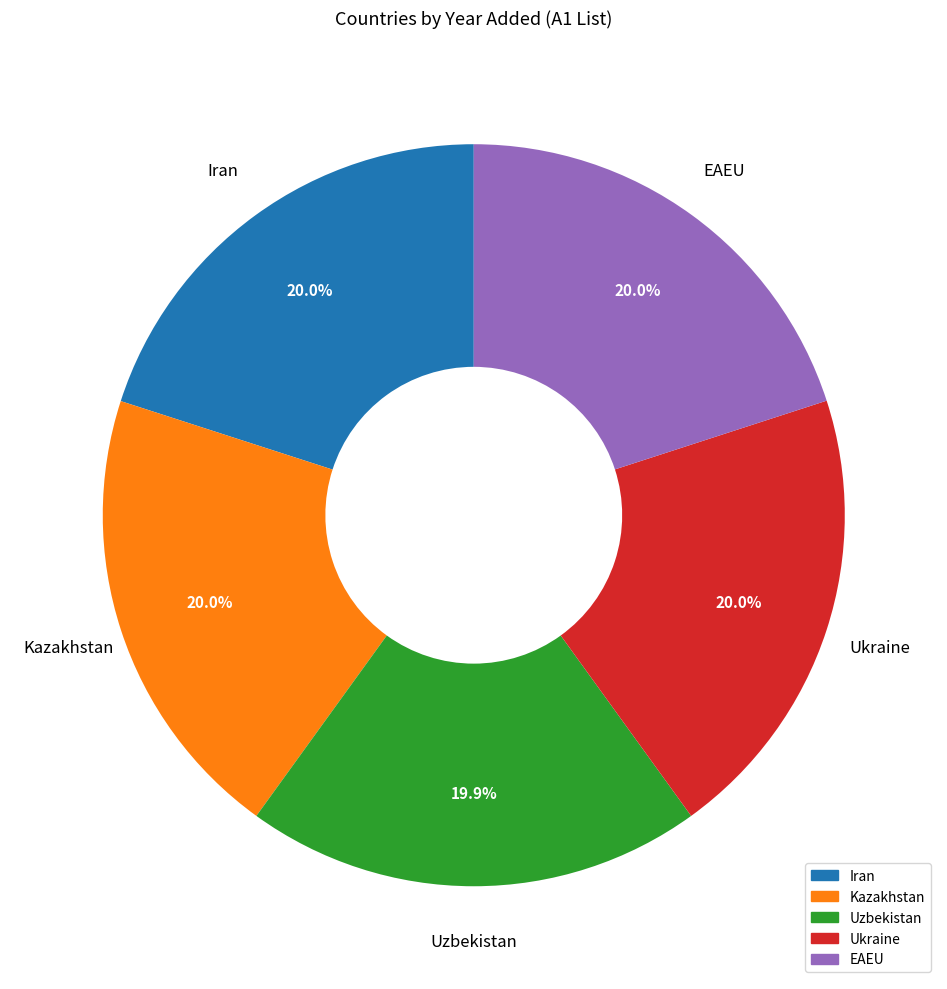

What percentage is NOT represented by Ukraine?

80.0%